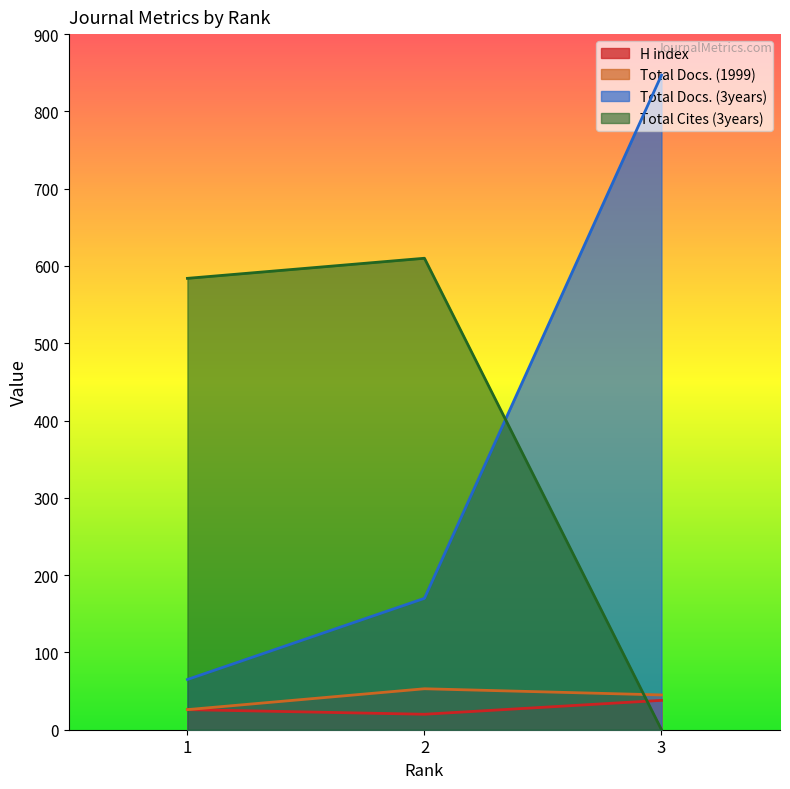

Which series has the widest spread of values?

Total Docs. (3years)